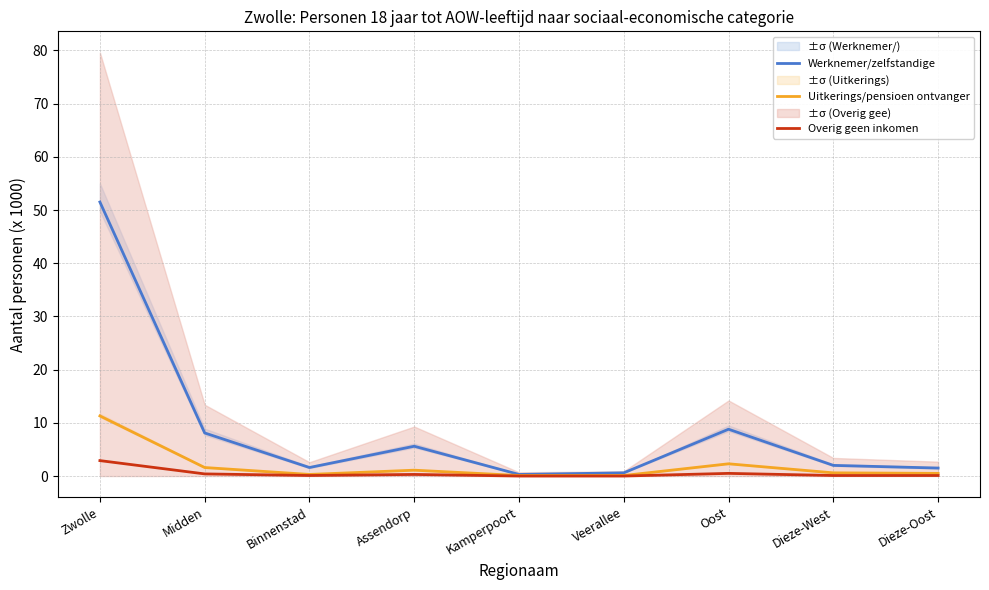

What is the sum of the Werknemer/zelfstandige values at Dieze-West and Dieze-Oost?

3.5